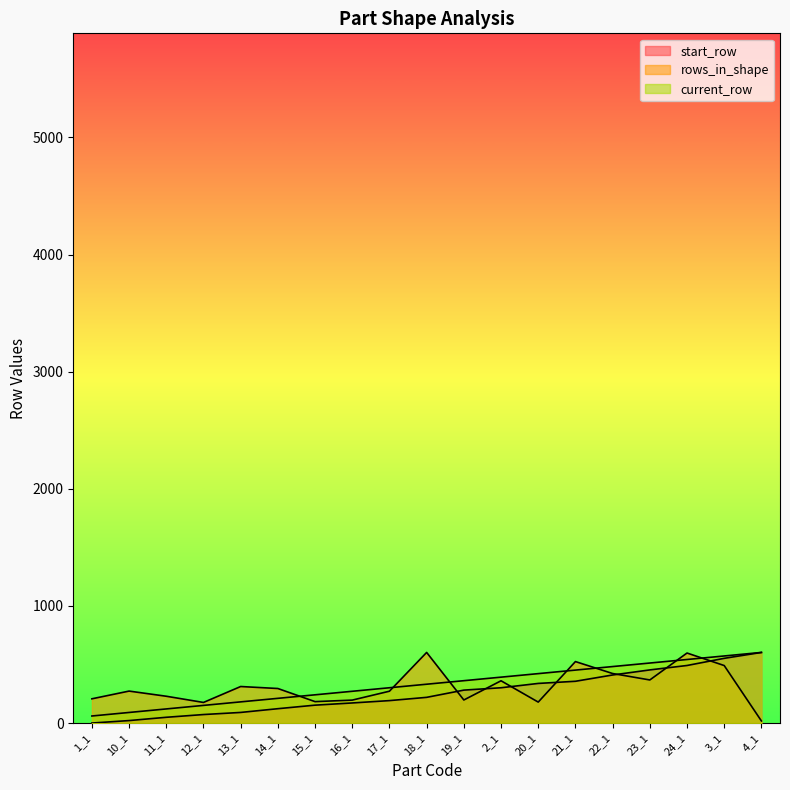

Which series has the largest range (max minus min)?

start_row